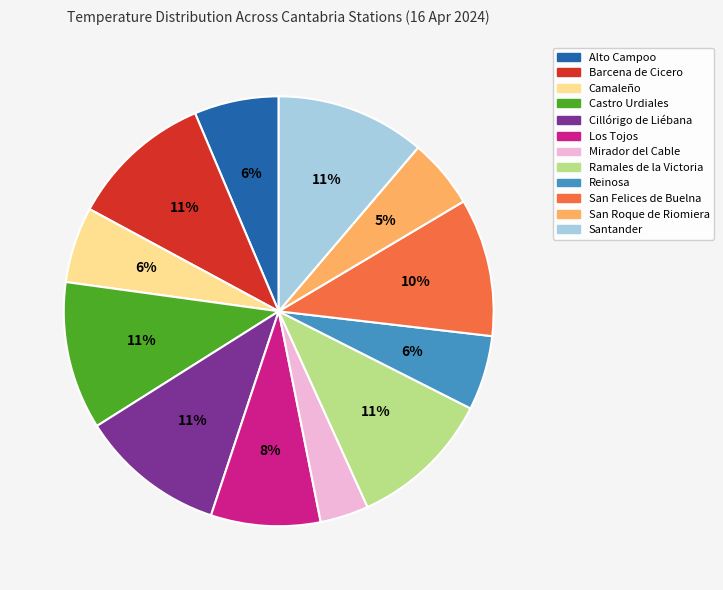

Which category has the smallest portion of the pie?

Mirador del Cable